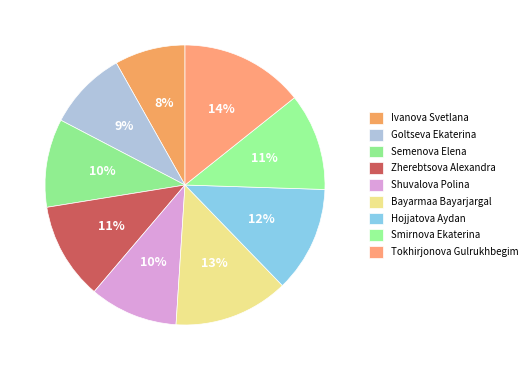

To the nearest percent, what percentage of the pie is Smirnova Ekaterina?

11%